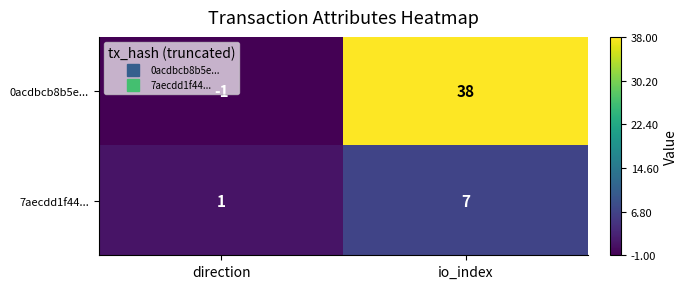

Rank the series by their average value, from lowest to highest.

7aecdd1f44..., 0acdbcb8b5e...